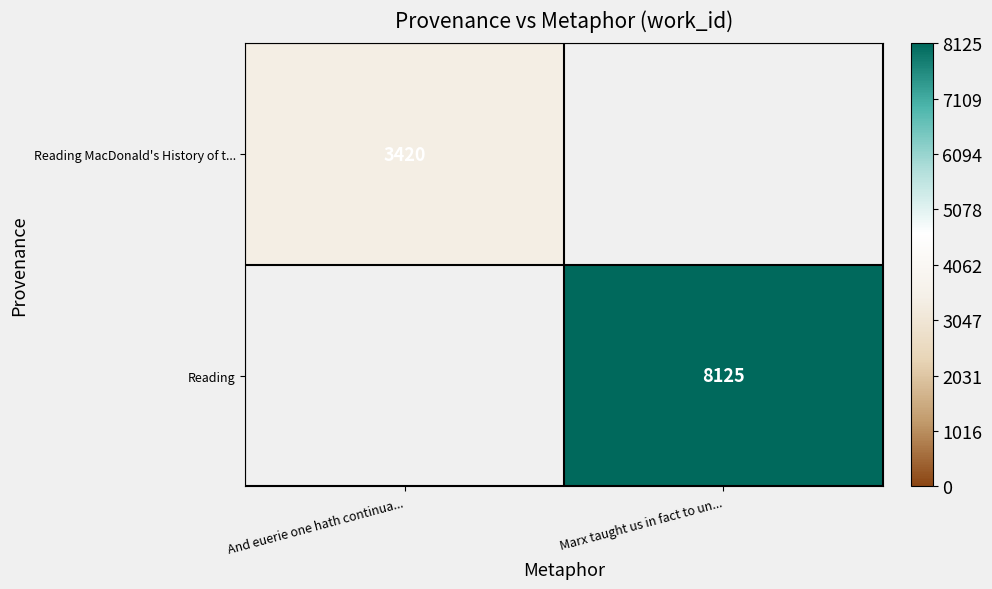

At how many categories does at least one series exceed 6312?

1